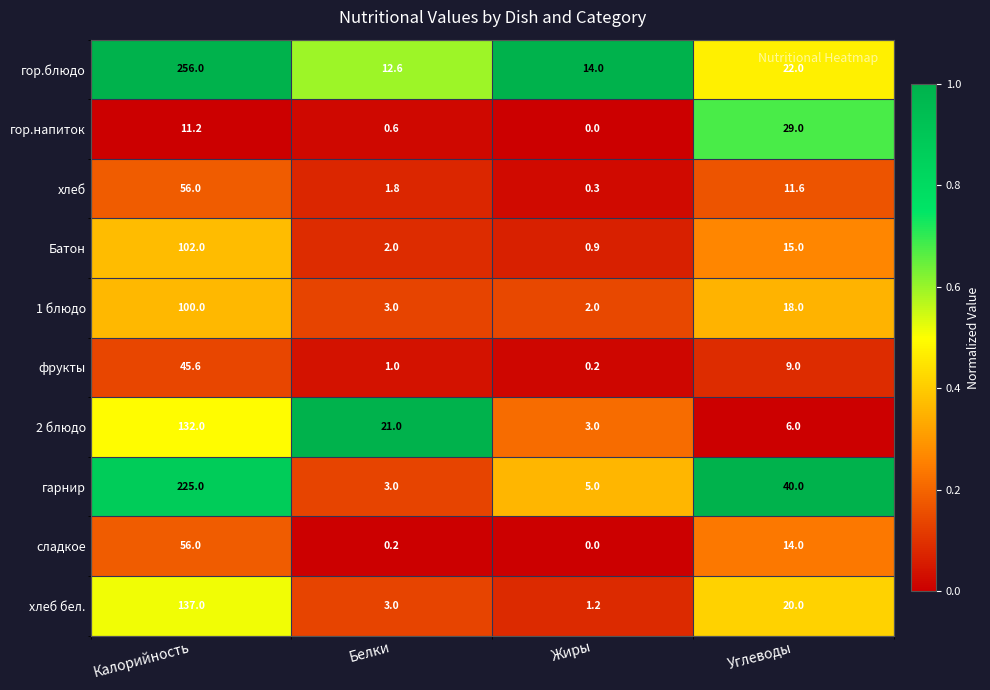

At which category is the sum across all series the highest?

Калорийность